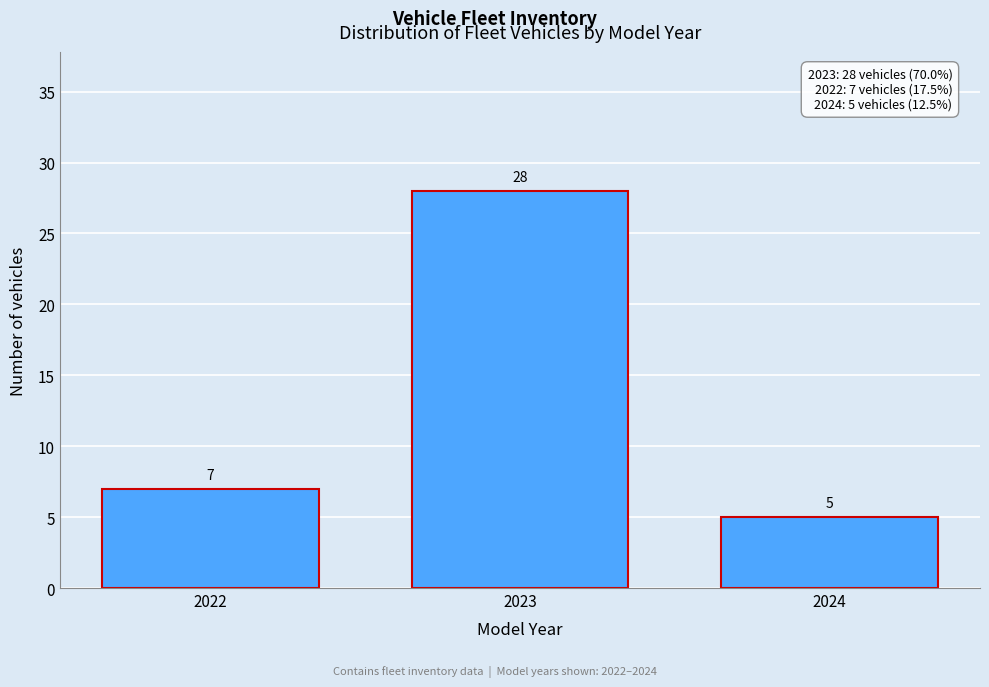

Reading right to left, transcribe all the data shown in this chart.

2024=5	2023=28	2022=7